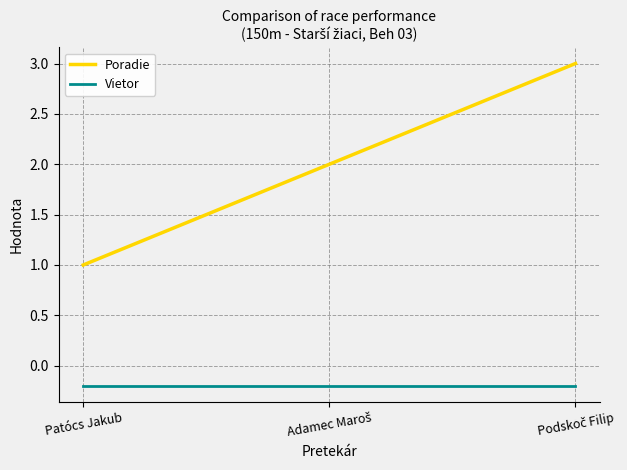

What is the maximum value shown in the chart?

3.0